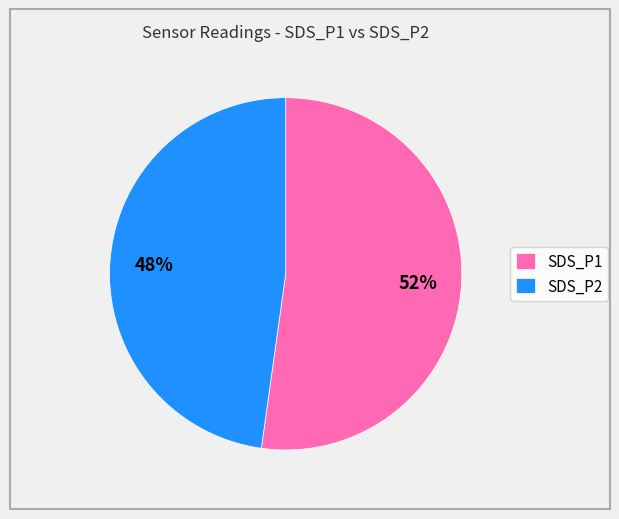

To the nearest percent, what is the difference between the largest and smallest slice percentages?

4%